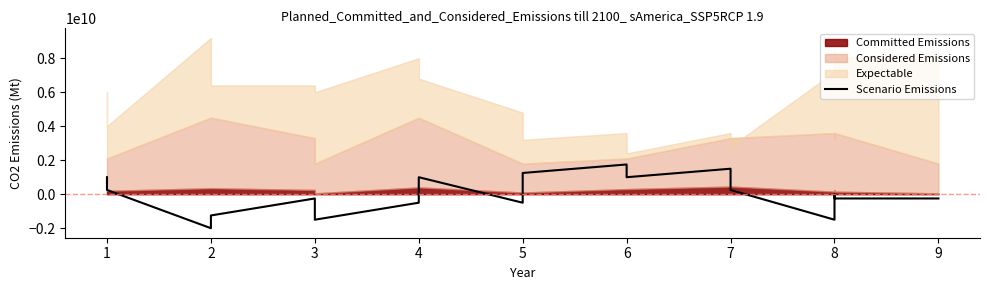

Is it true that the value at 2 is -836863655?

False